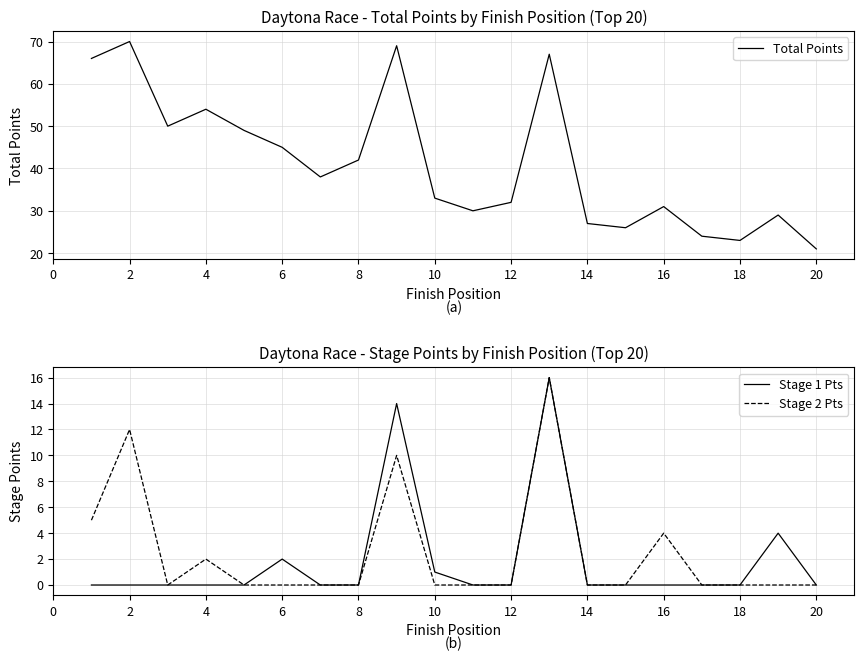

Is it true that Total Points equals 23 at 18?

True